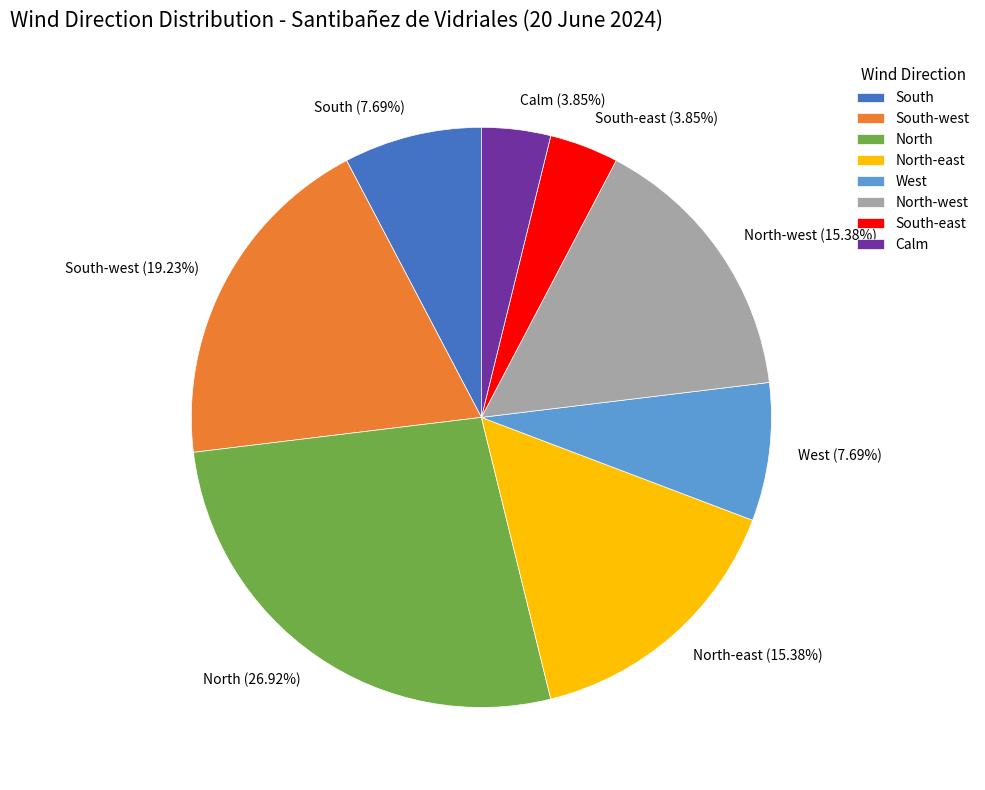

To the nearest percent, what is the difference between the largest and smallest slice percentages?

23%